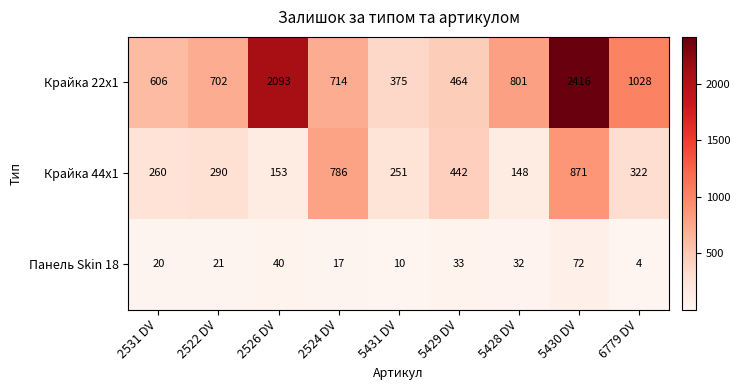

What is the spread (max minus min) of values at 5429 DV?

431